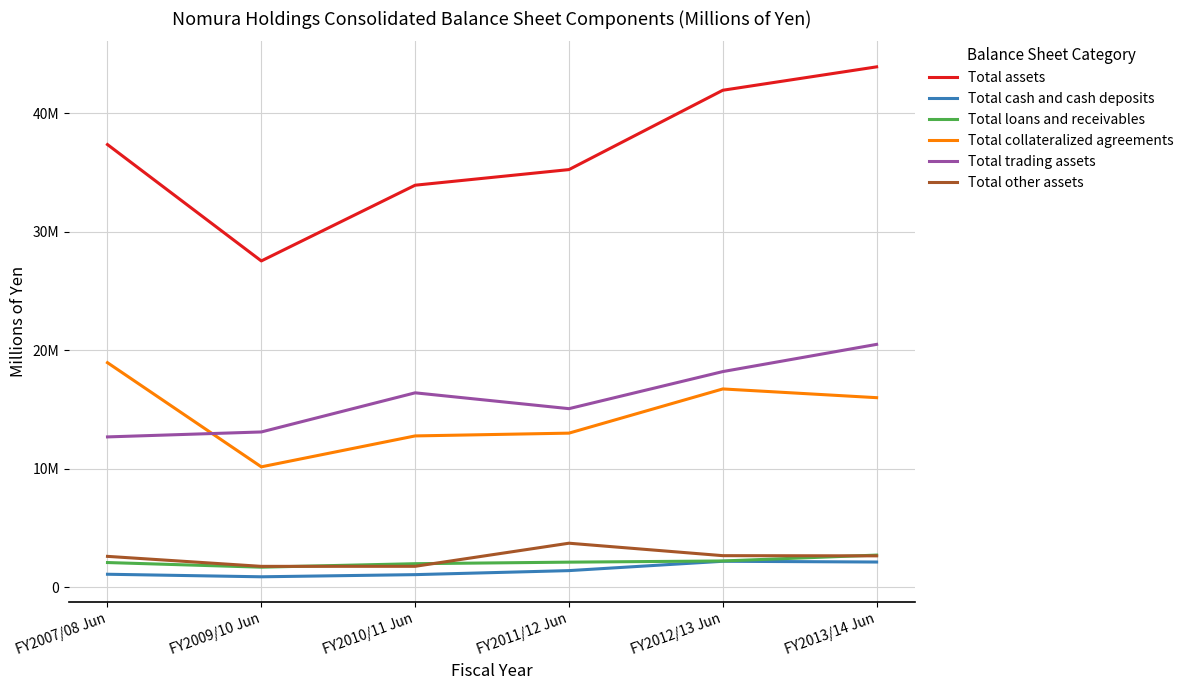

The value of Total cash and cash deposits at FY2007/08 Jun is 258279. True or false?

False